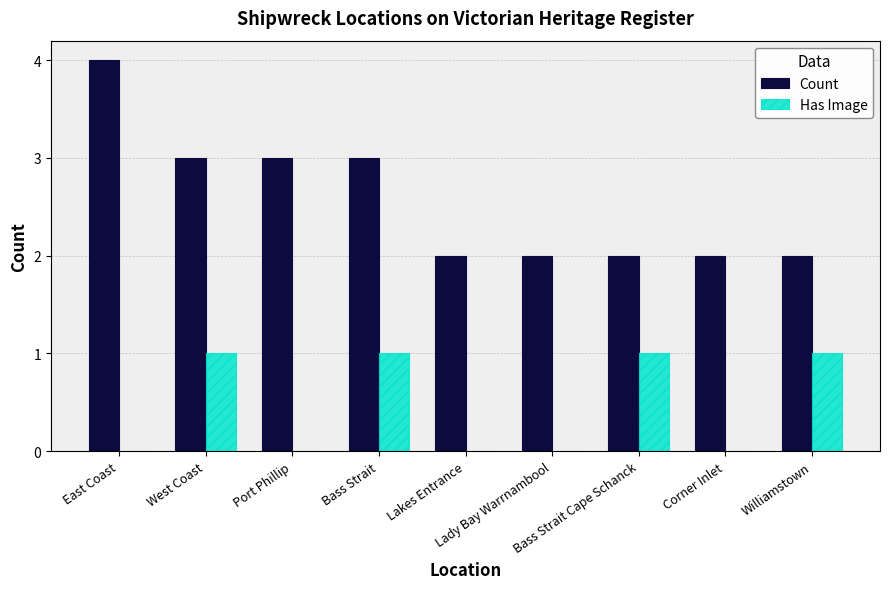

What are all the series names shown in the legend?

Count, Has Image